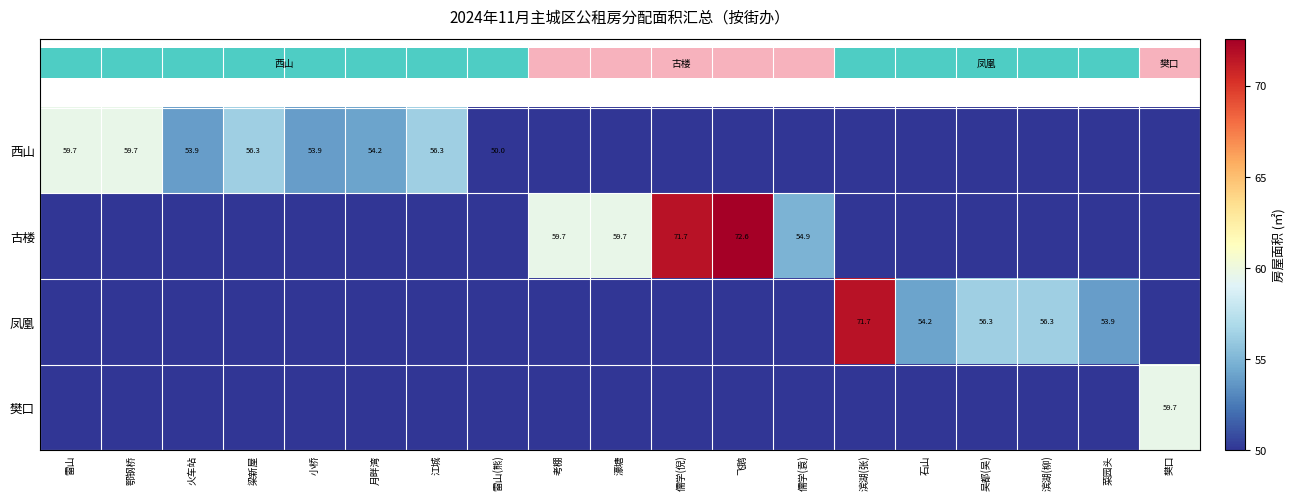

The 凤凰 series shows 54.2 at 石山. True or false?

True